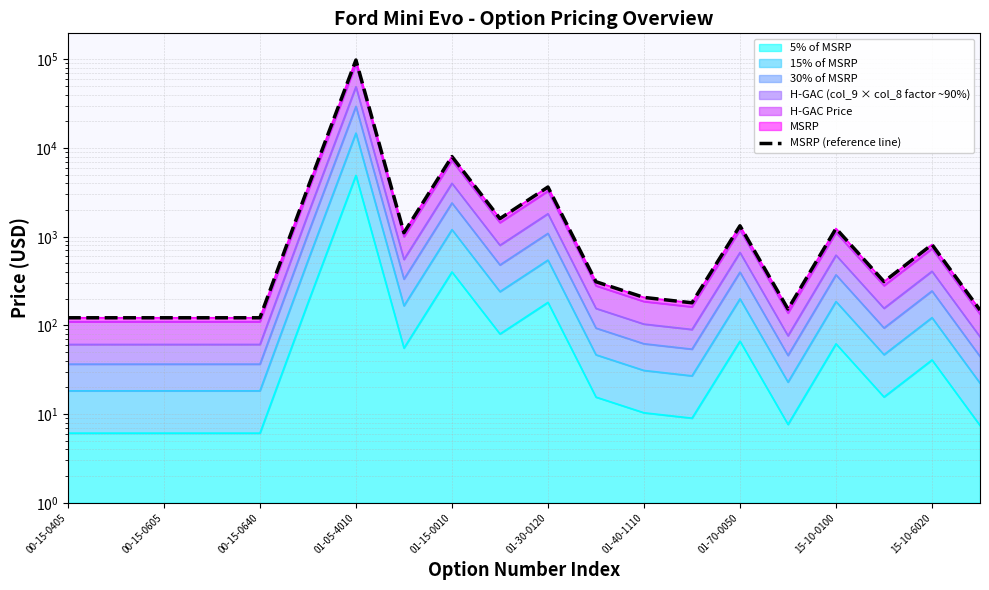

Does the chart display data point markers on the line(s)?

No